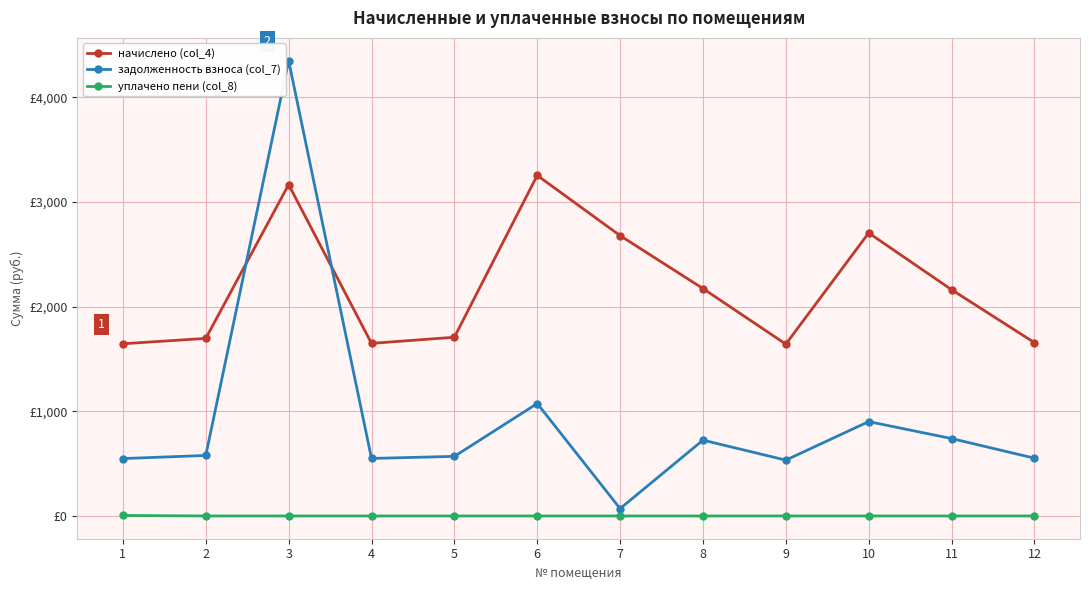

What is the maximum value for задолженность взноса (col_7)?

4352.2